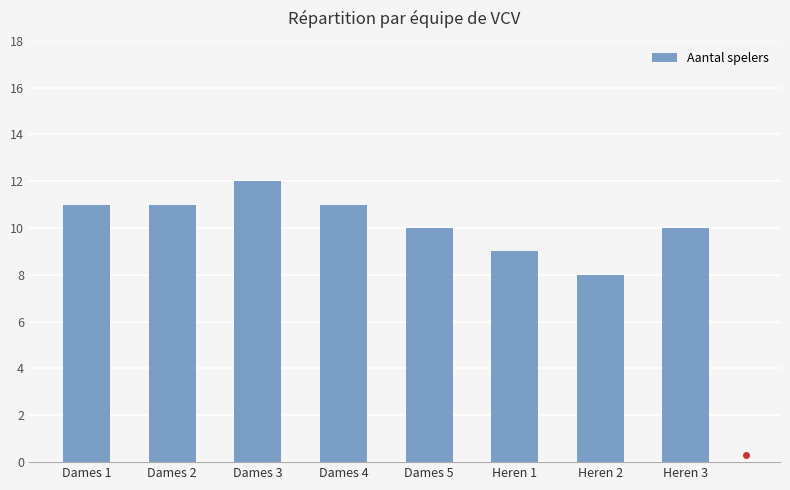

The chart shows a value of 12 at Dames 3. True or false?

True